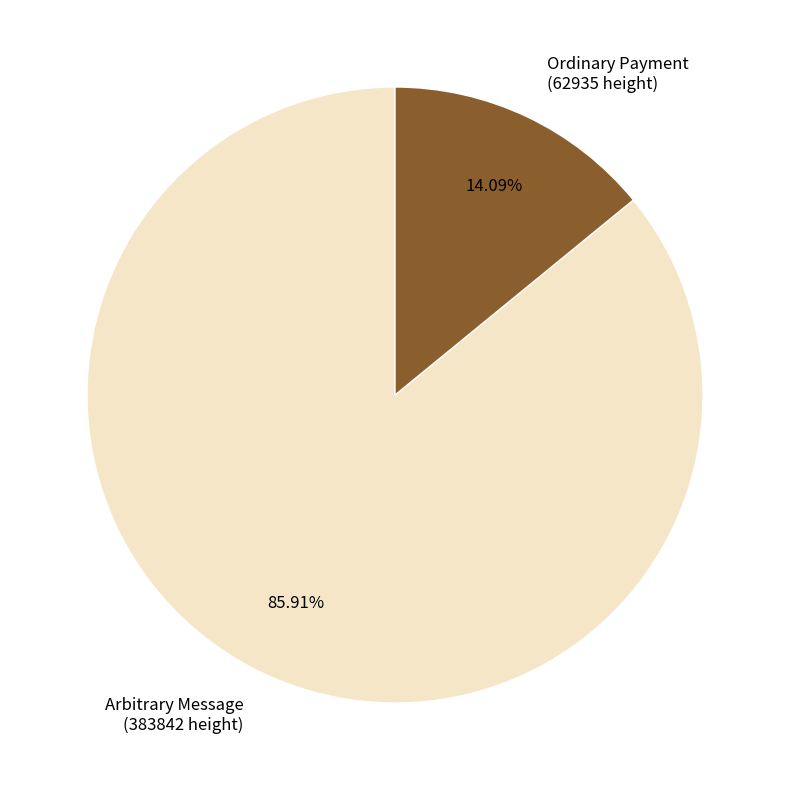

What is the smallest slice in the pie chart?

Ordinary Payment (62935 height)